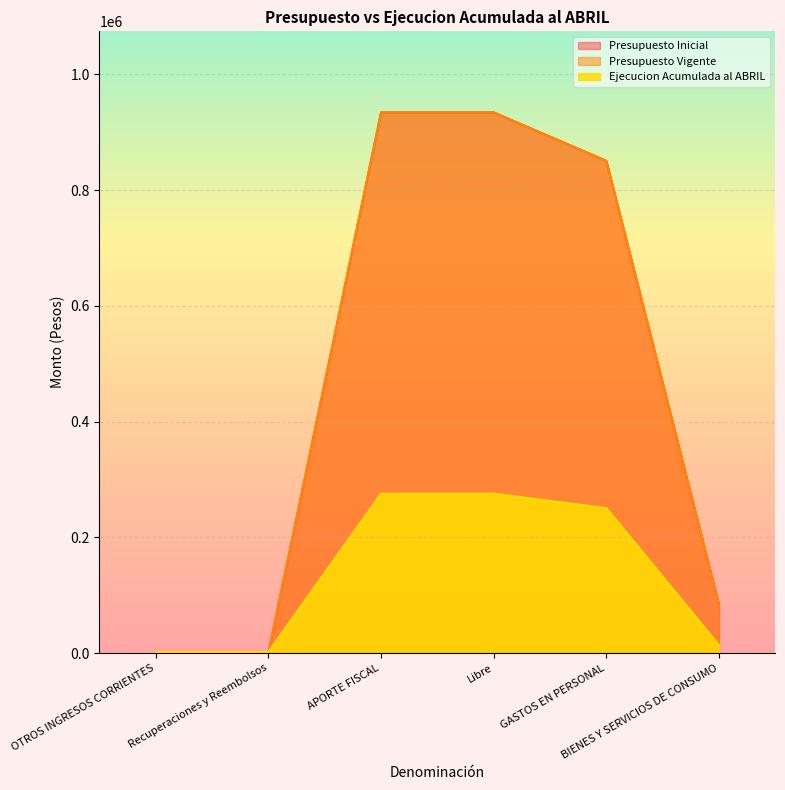

Count the number of categories in the chart.

6